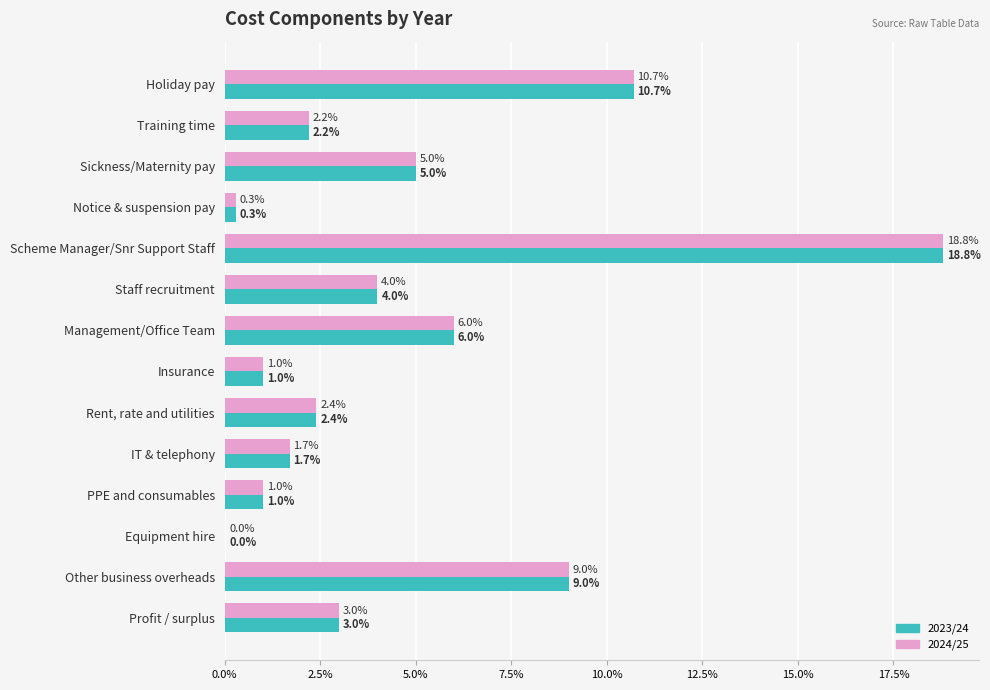

What are all the series names shown in the legend?

2023/24, 2024/25